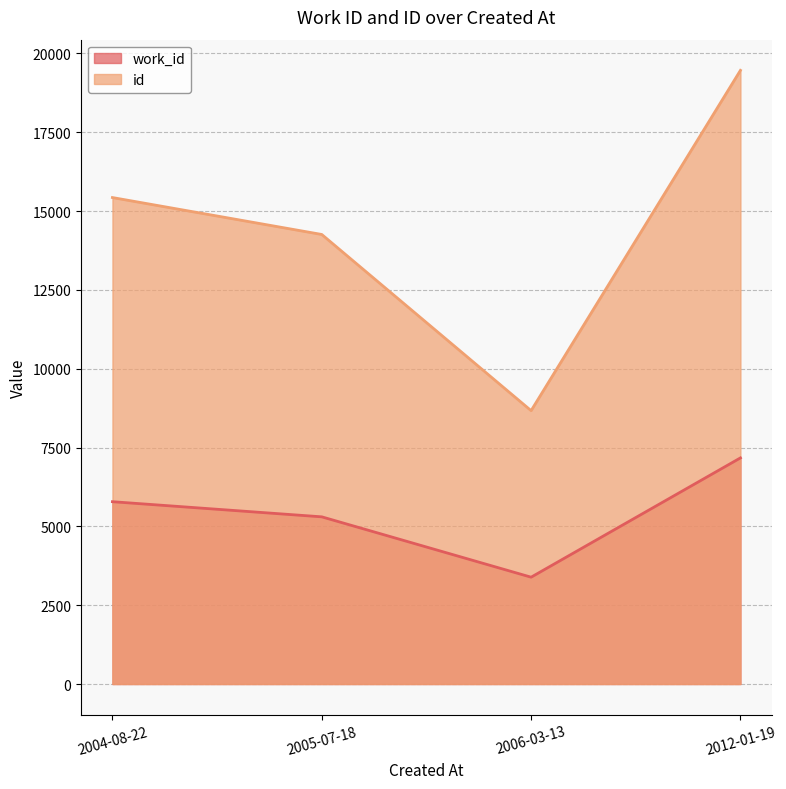

Count the id values in the range 14257 to 19462.

3